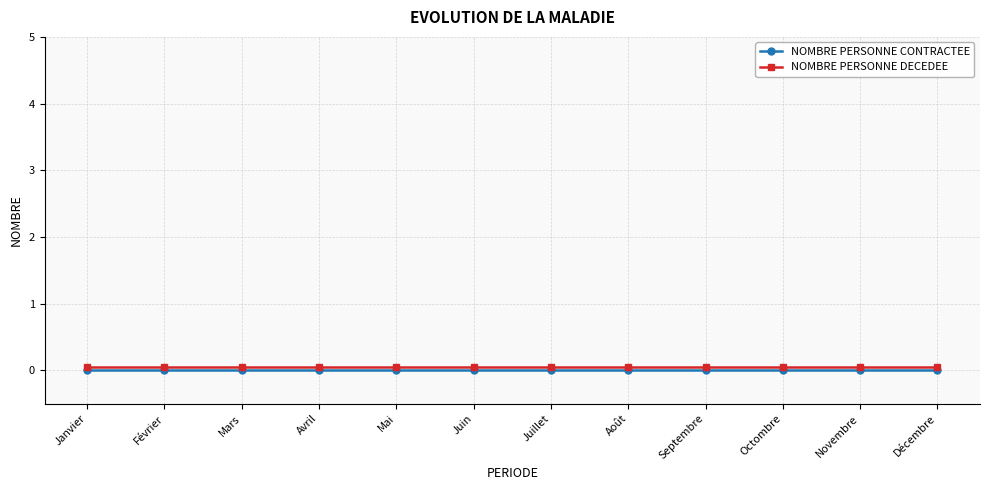

True or false: NOMBRE PERSONNE CONTRACTEE and NOMBRE PERSONNE DECEDEE intersect in this chart.

False